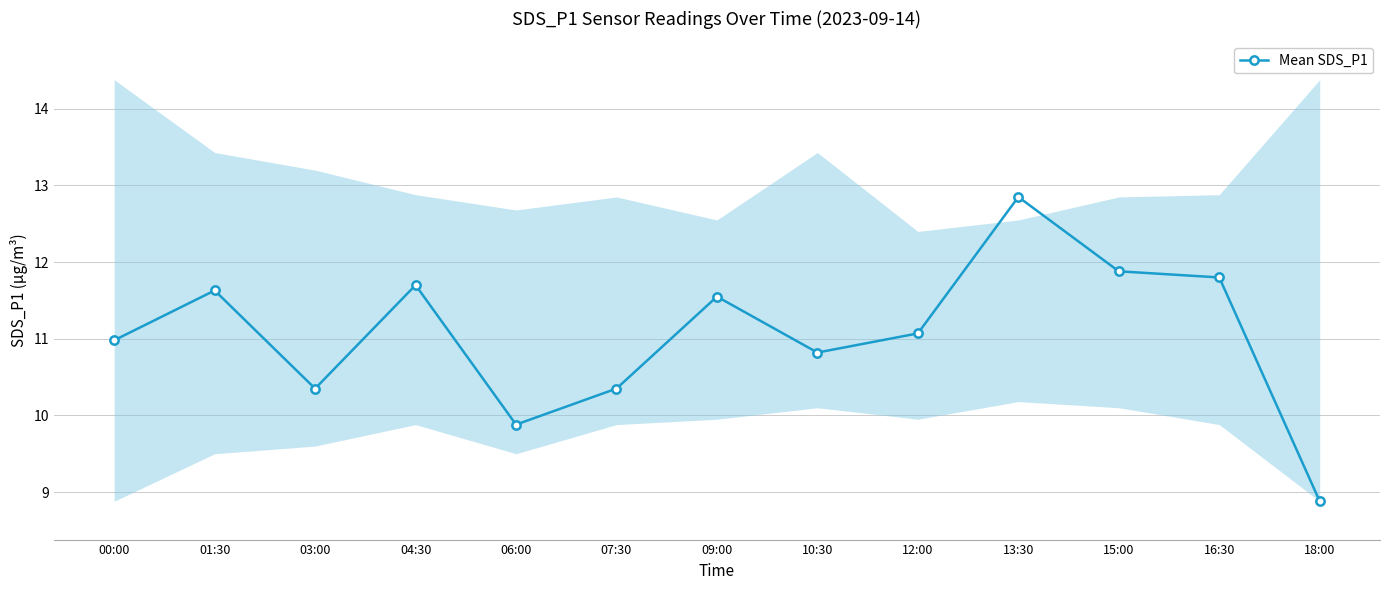

What is the greatest value displayed?

12.8